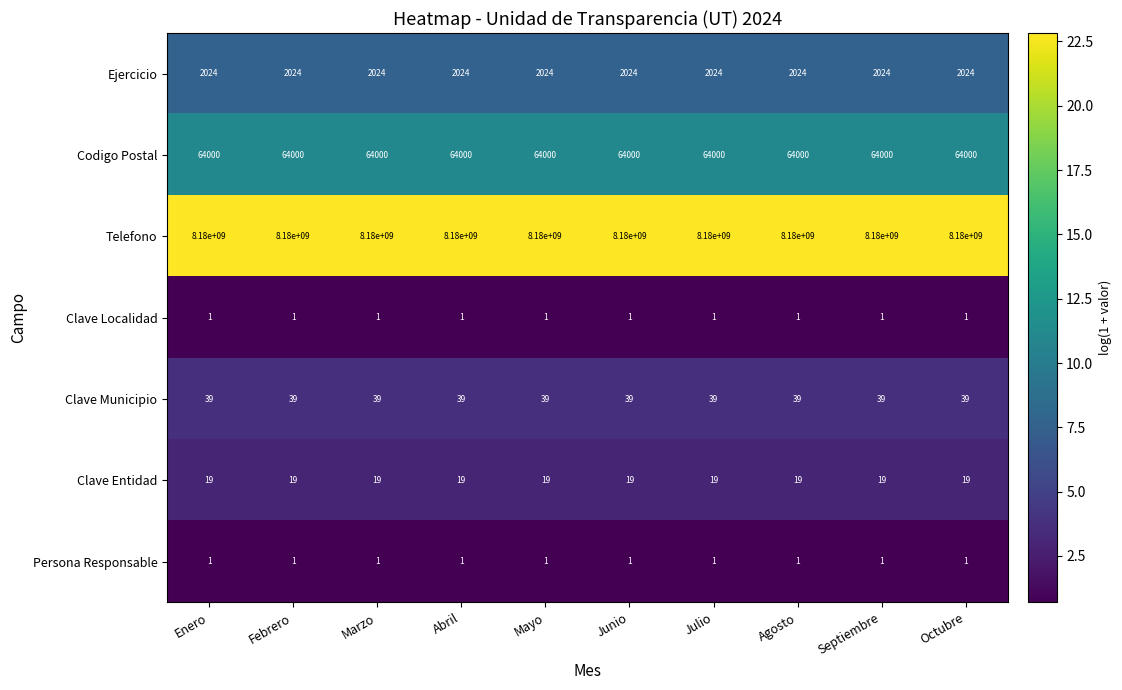

The value of Clave Localidad at Mayo is 0. True or false?

False